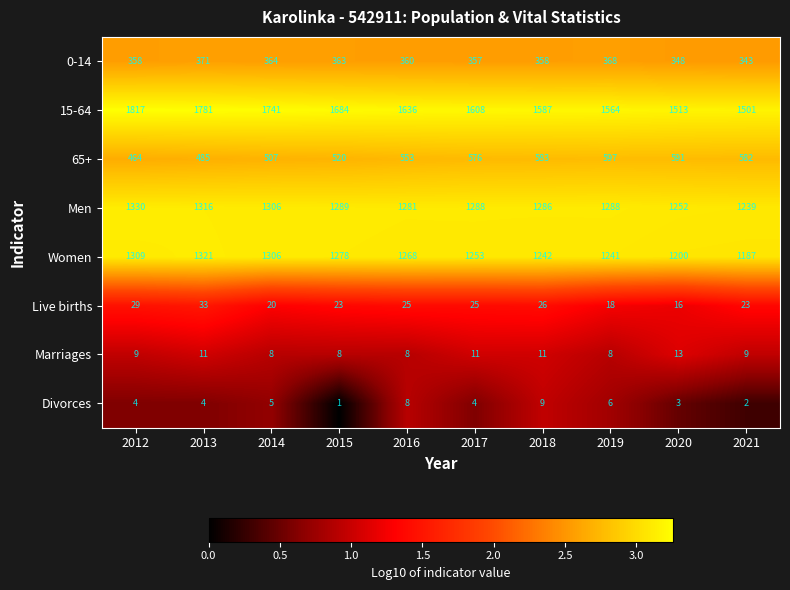

How many series are shown in this chart?

8